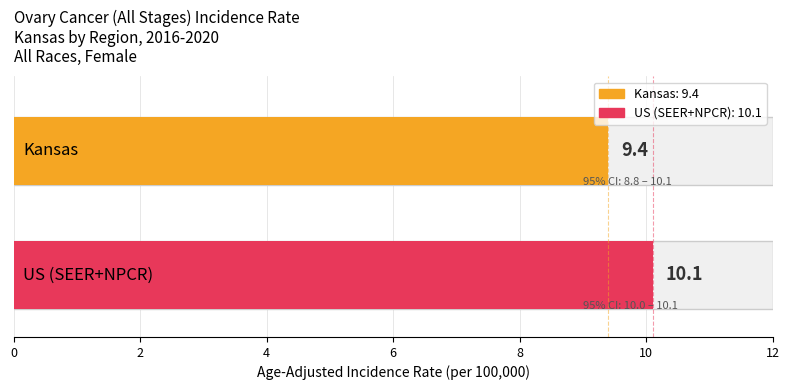

What is the approximate value of Upper 95% CI at Kansas?

10.1